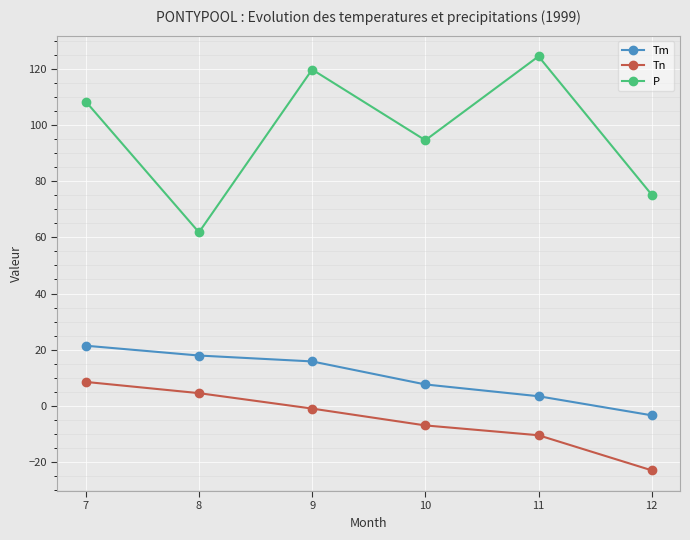

How many values in Tn are below zero?

4